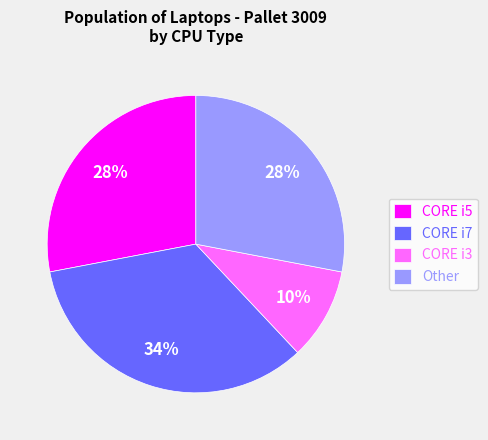

Is there any slice that represents more than half of the pie?

No